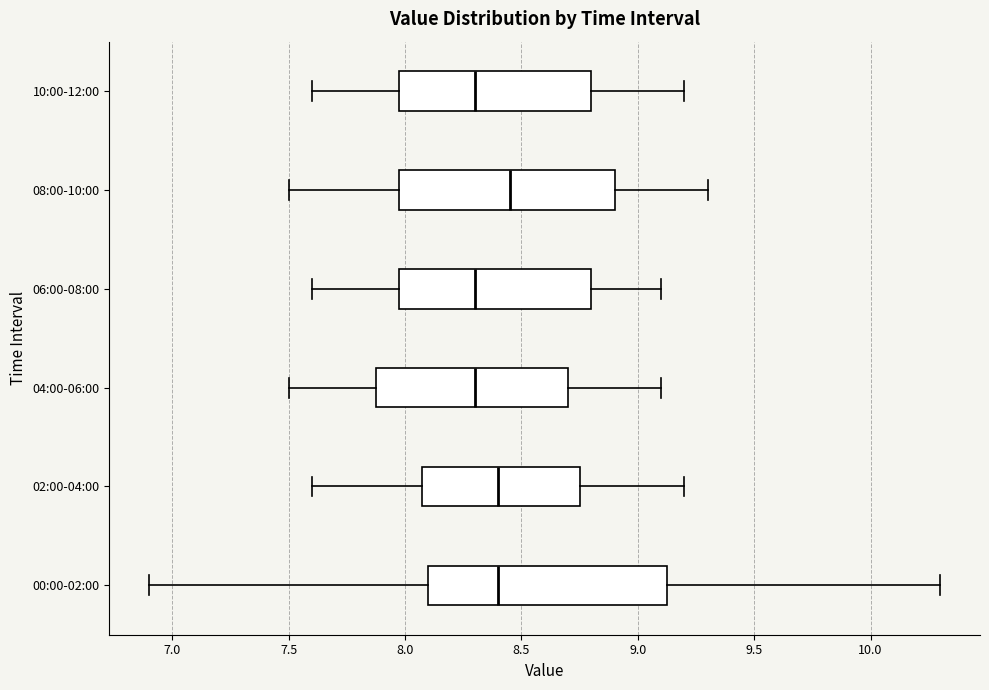

Comparing the boxes themselves (not the whiskers), which one is the widest?

00:00-02:00